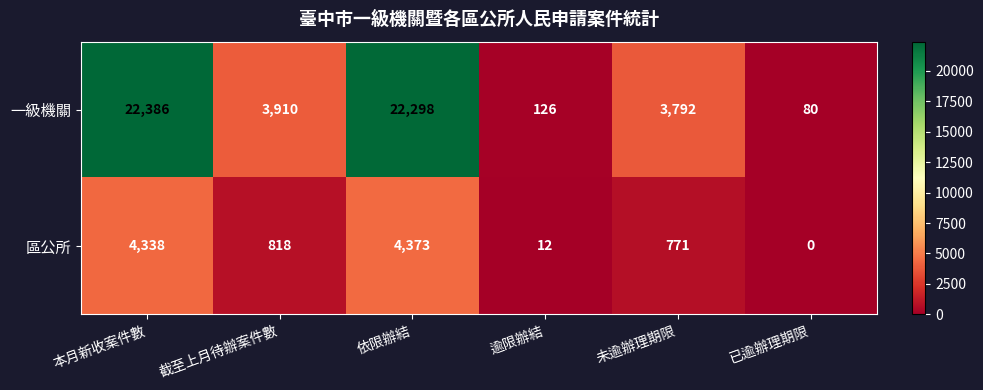

At how many categories does at least one series exceed 12684?

2